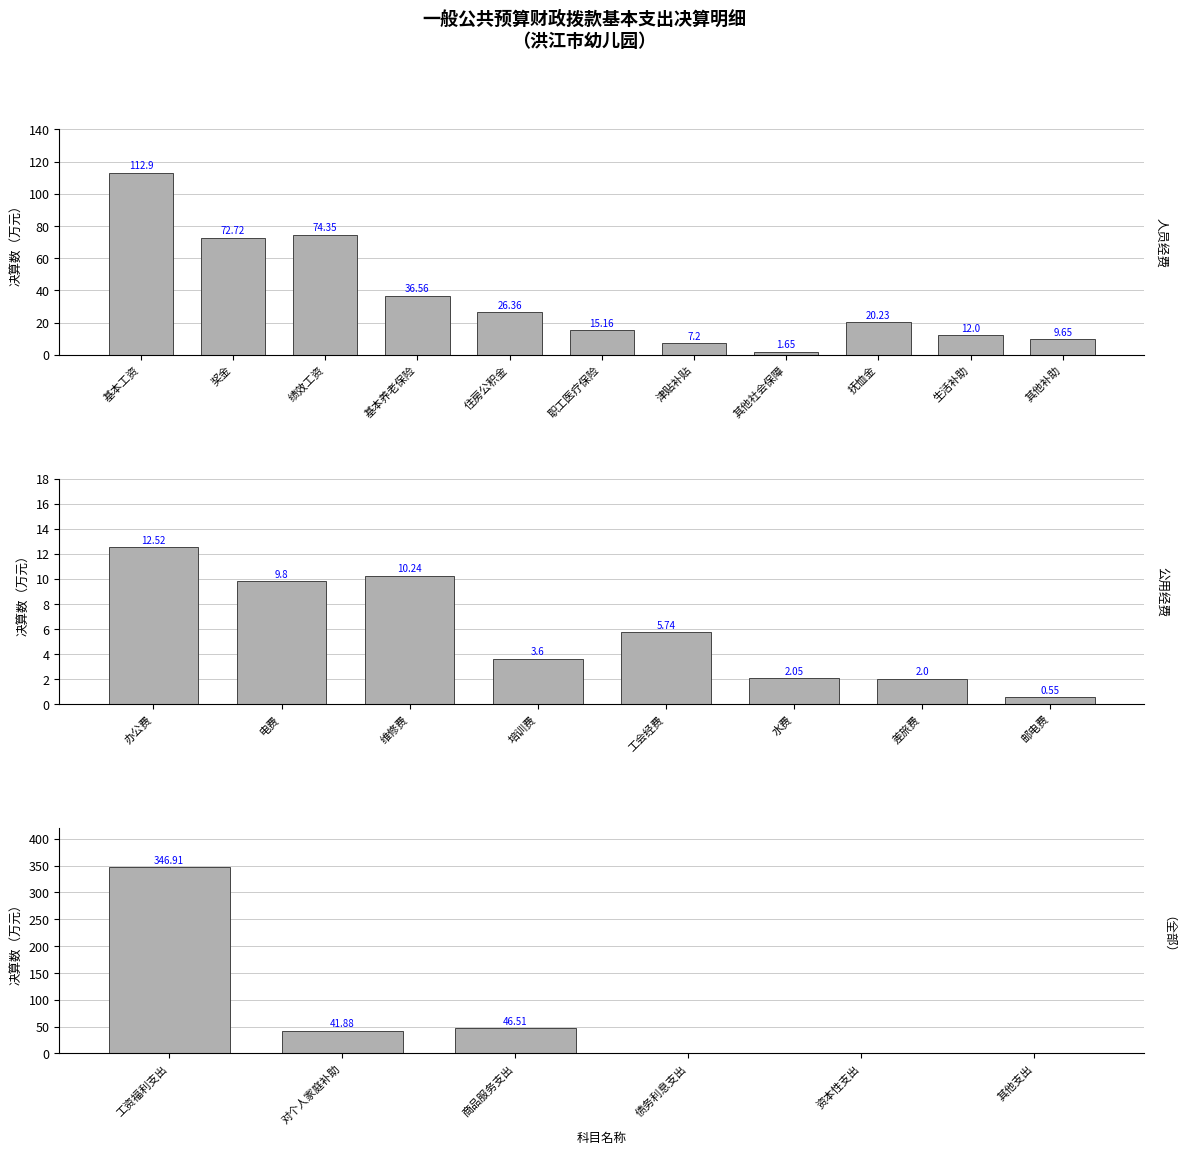

List the series in order of their peak value, lowest first.

公用经费, 人员经费